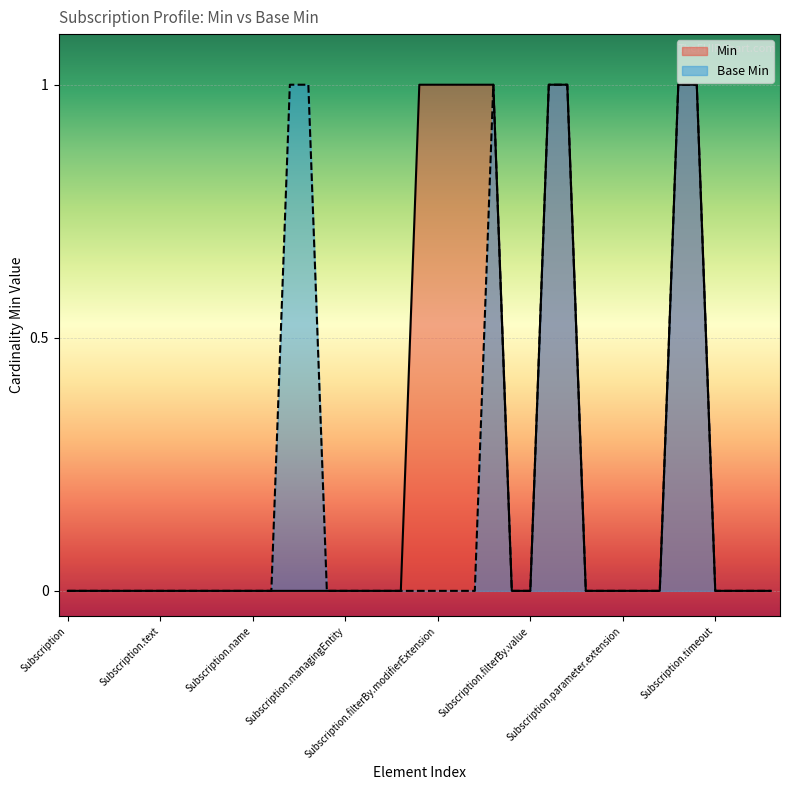

True or false: Min has a value of 1 at Subscription.filterBy.comparator.

True